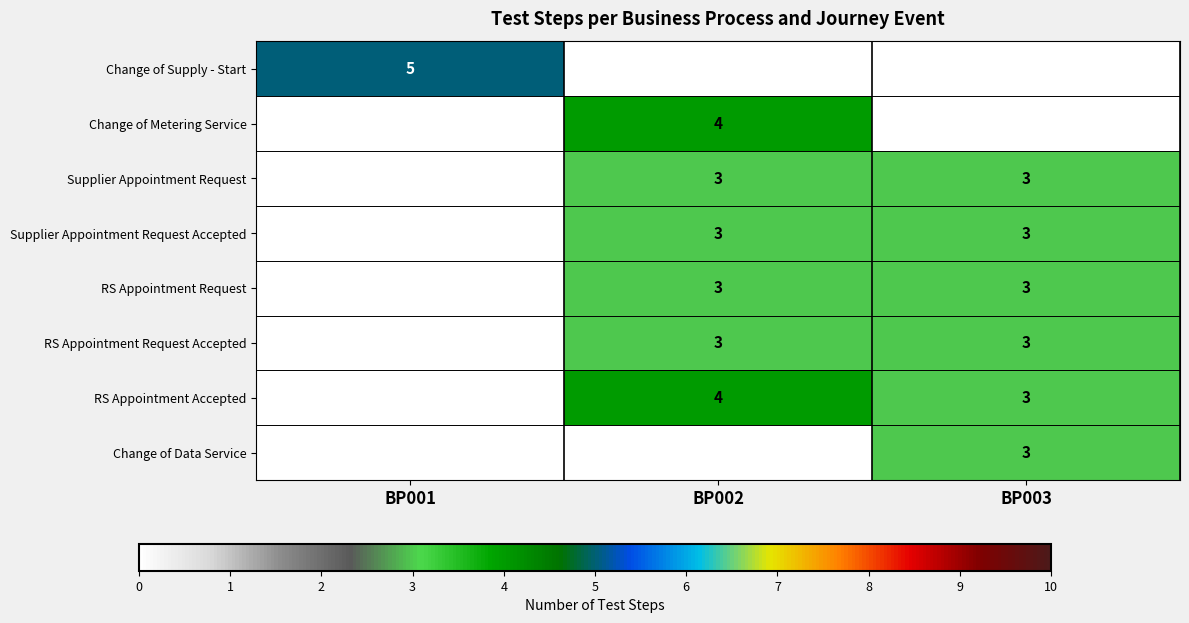

What is the sum of the RS Appointment Request values at BP002 and BP003?

6